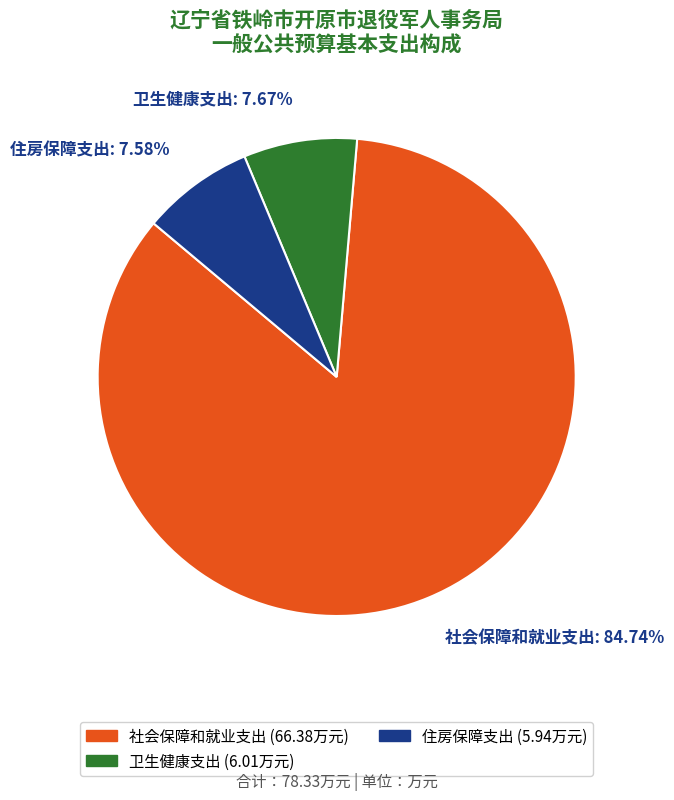

What is the ratio of the value at 卫生健康支出: 7.67% to the value at 住房保障支出: 7.58%?

1.0